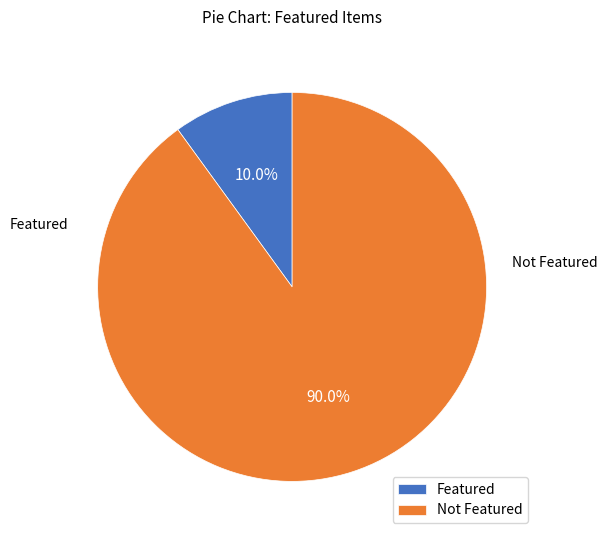

Approximately how many times larger is the value at Not Featured compared to Featured?

9.0